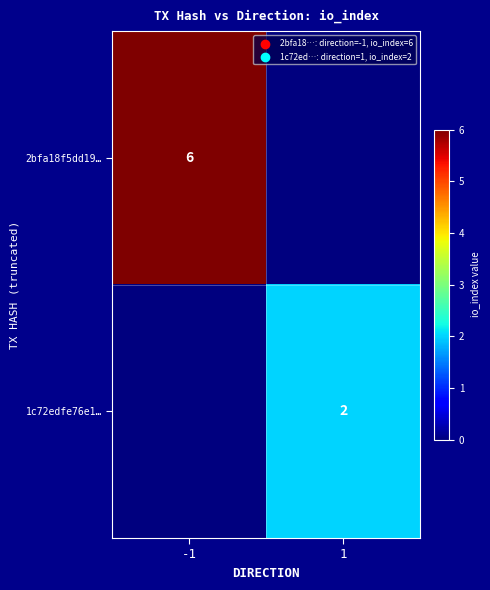

The 1c72edfe76e1… series shows 2 at 1. True or false?

True